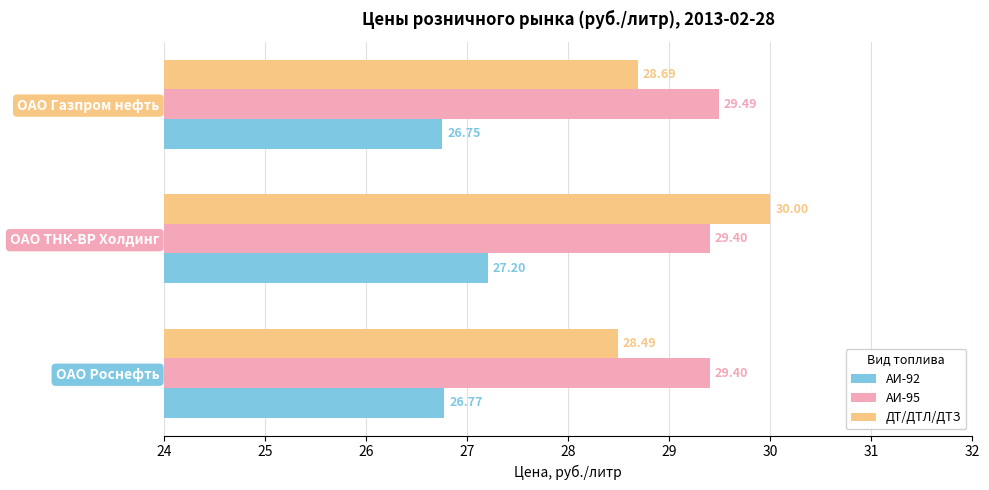

Between ОАО ТНК-ВР Холдинг and ОАО Газпром нефть, which series saw the biggest shift?

ДТ/ДТЛ/ДТЗ